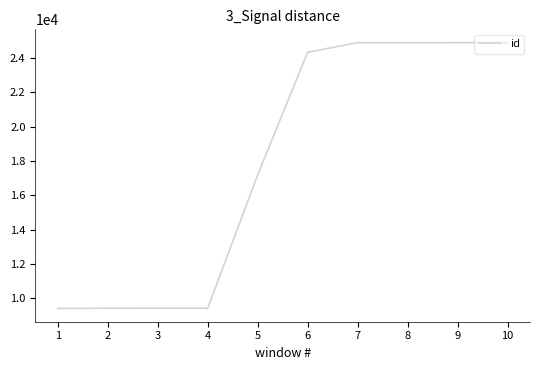

What is the ratio of the value at 7 to the value at 4?

2.6